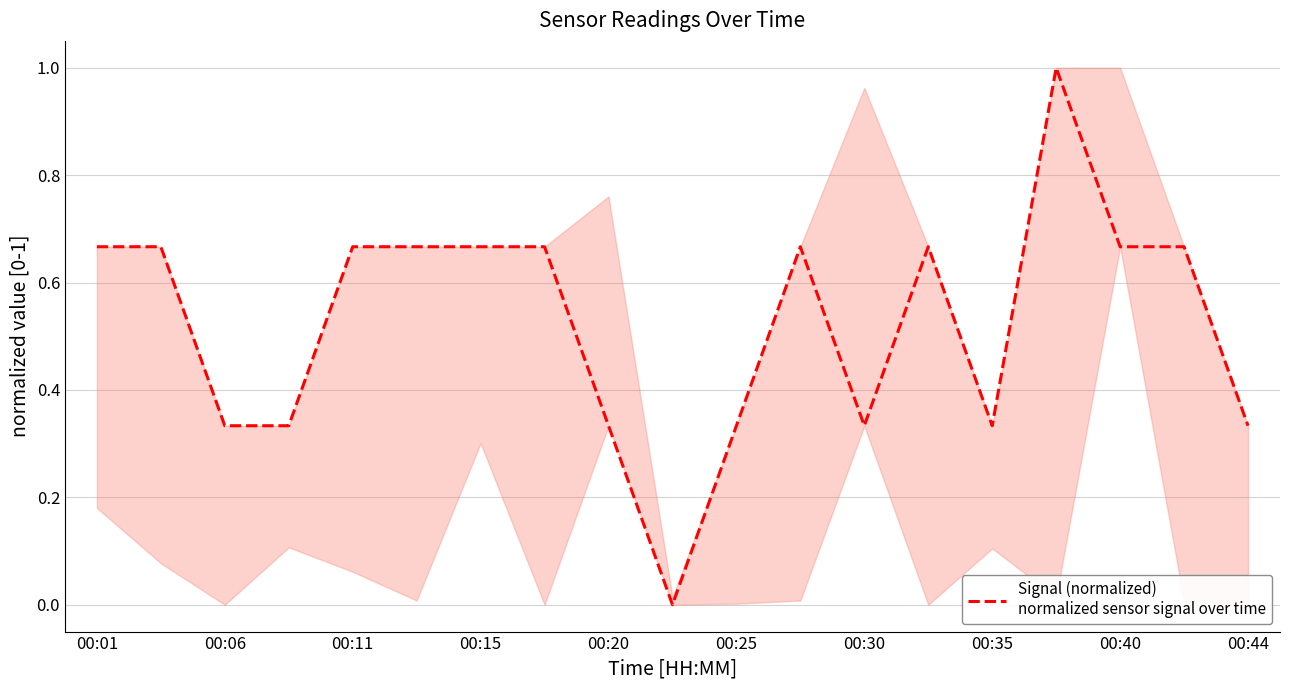

Reading right to left, extract all data points from this chart.

0.3	0.7	0.7	1.0	0.3	0.7	0.3	0.7	0.3	0.0	0.3	0.7	0.7	0.7	0.7	0.3	0.3	0.7	0.7